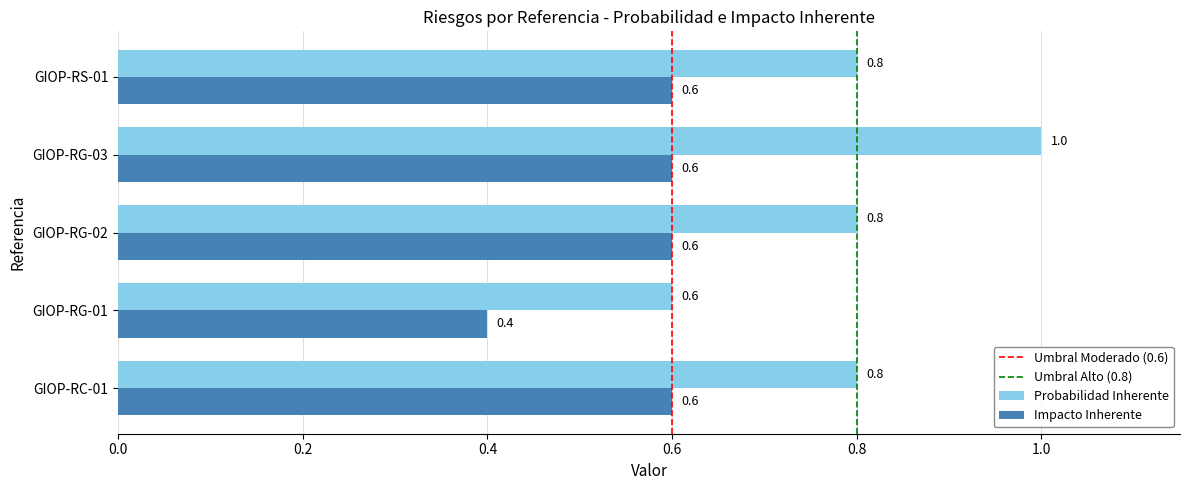

What is the average value of the Impacto Inherente series?

0.6